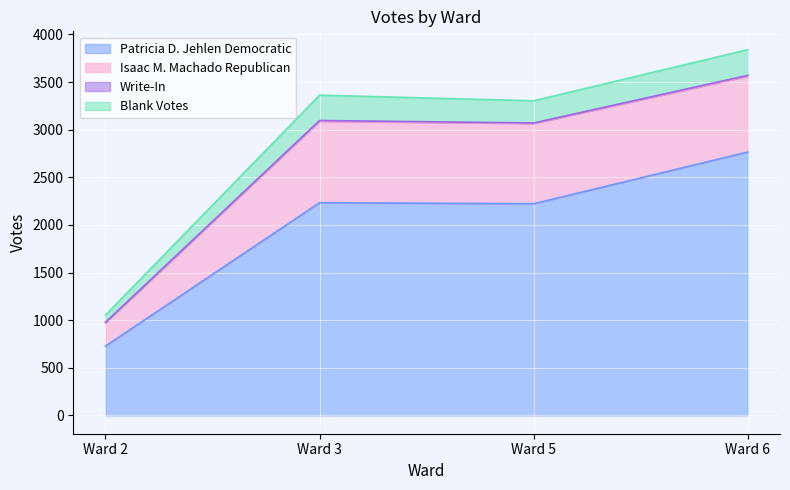

Where does the Patricia D. Jehlen Democratic series first go above 2233?

Ward 6